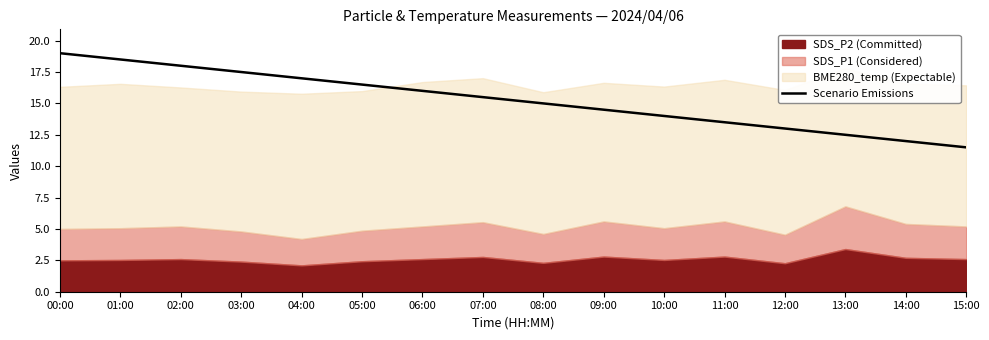

What value does the data have at 14:00?

12.0